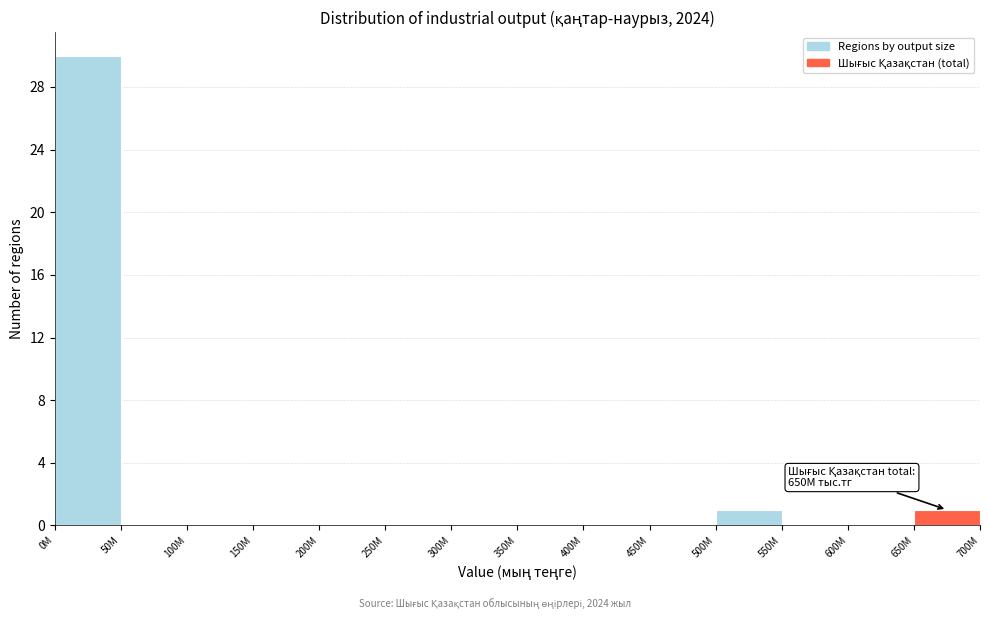

Reading left to right, transcribe all the data shown in this chart.

0M=30	50M=0	100M=0	150M=0	200M=0	250M=0	300M=0	350M=0	400M=0	450M=0	500M=1	550M=0	600M=0	650M=1